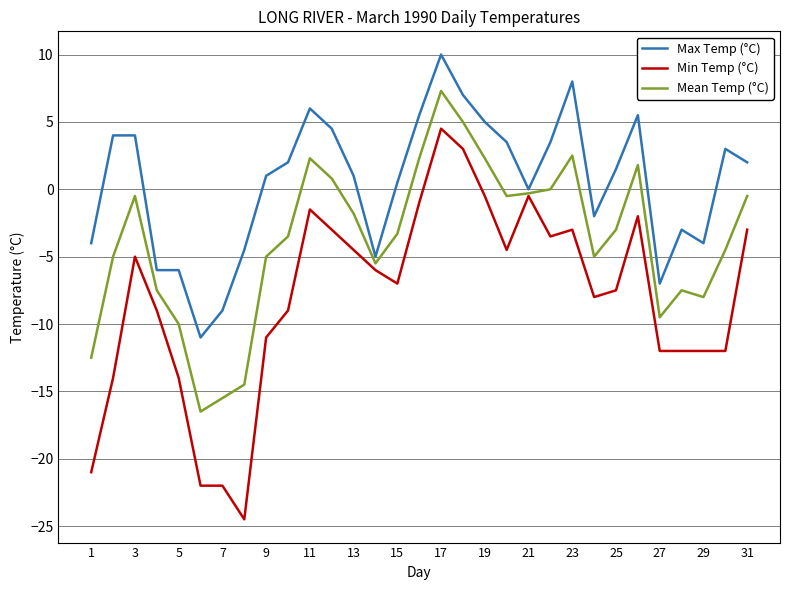

Does the chart display data point markers on the line(s)?

No